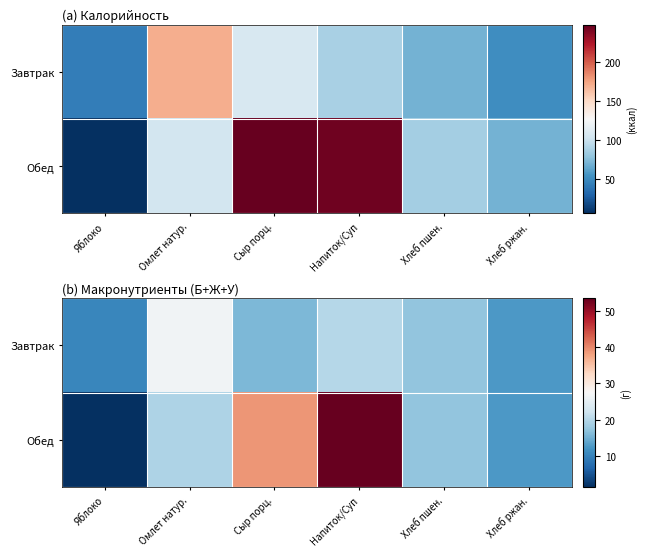

What is the total value across all series at Яблоко?

12.2